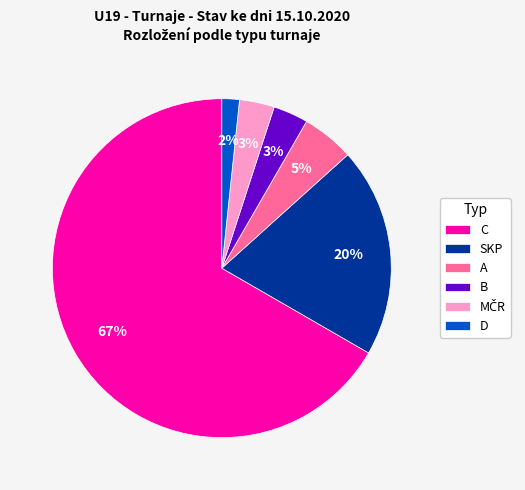

What is the majority slice?

C